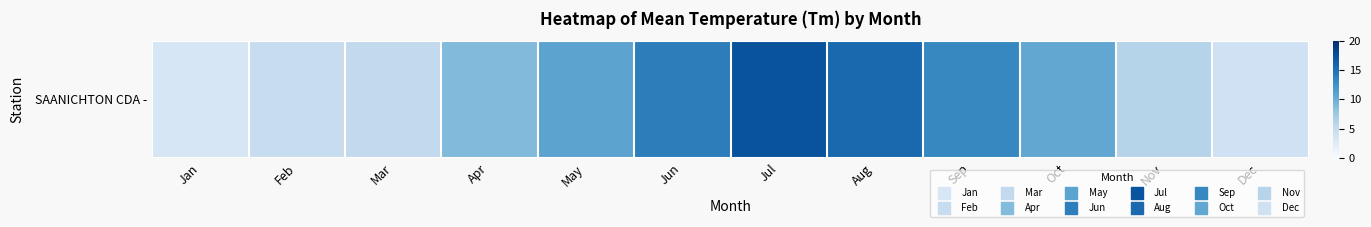

What is the difference between the second highest and minimum values?

12.4